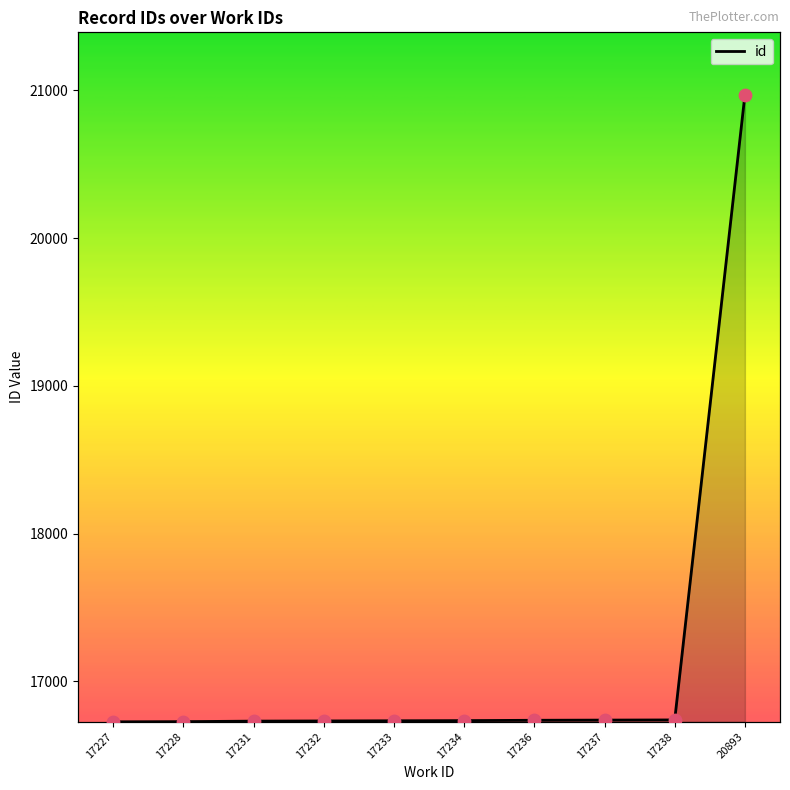

Between 17237 and 17234, which is larger?

17237